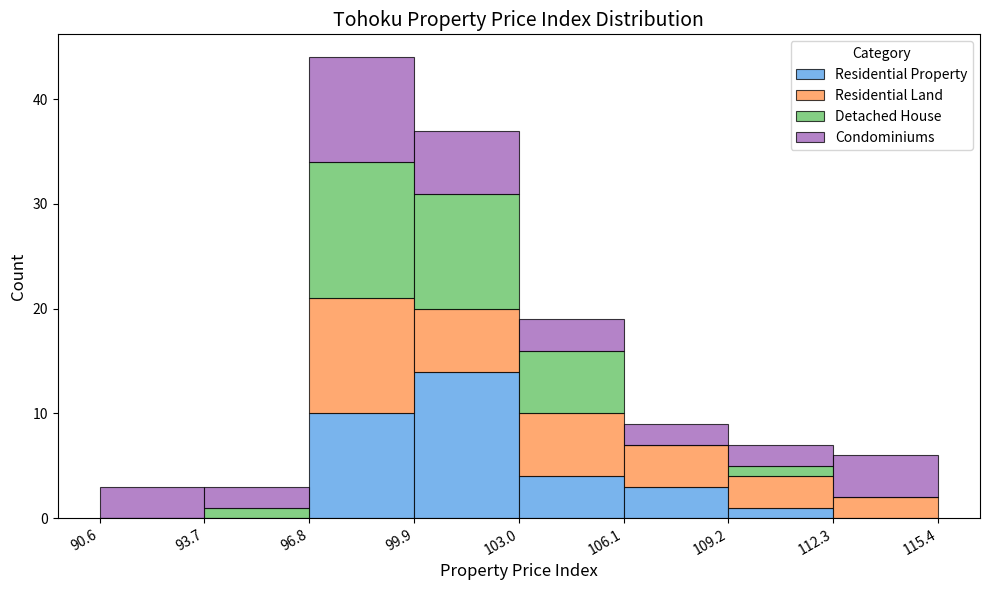

Reading left to right, transcribe this chart: for each stacked bar, give the range it covers on the x-axis and its total height. The values are not printed on the chart, so give them approximately, as read against the axis.

90.6 to 93.7: 3
93.7 to 96.8: 3
96.8 to 99.9: 44
99.9 to 103.0: 37
103.0 to 106.1: 19
106.1 to 109.2: 9
109.2 to 112.3: 7
112.3 to 115.4: 6